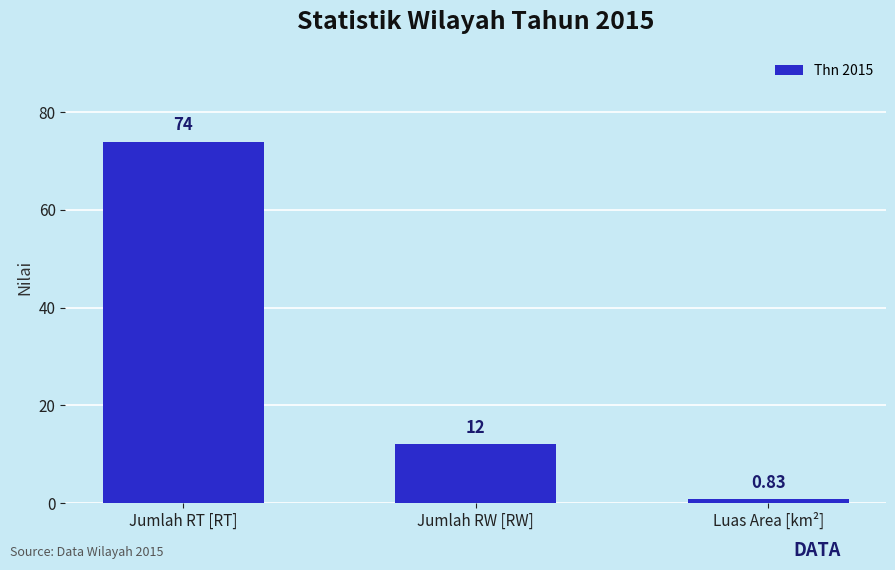

Which category has the highest value across all series?

Jumlah RT [RT]